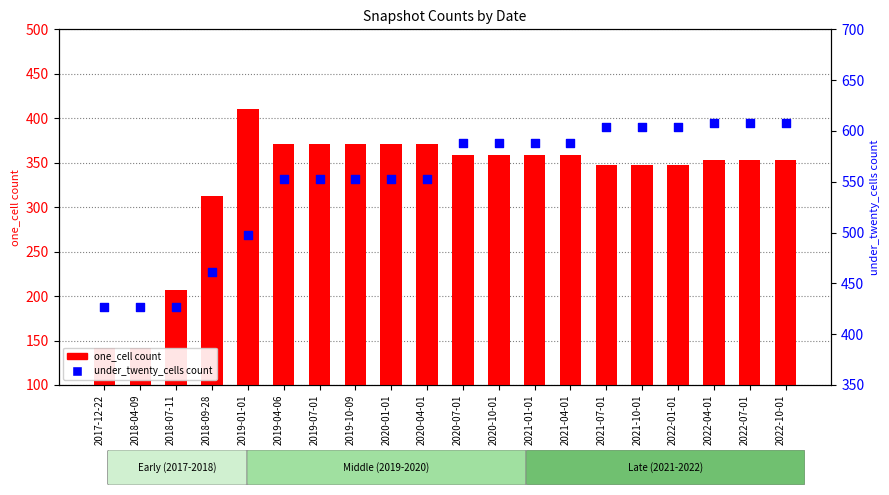

At how many categories does at least one series exceed 147?

20